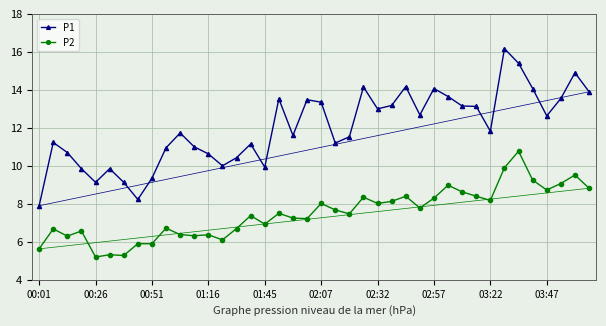

At how many categories does at least one series exceed 12?

19